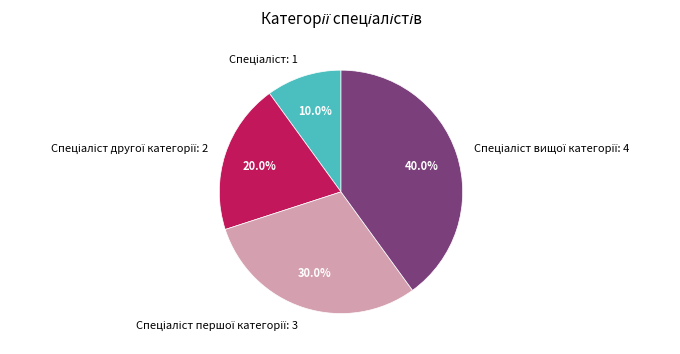

Is there a majority slice in this chart?

No